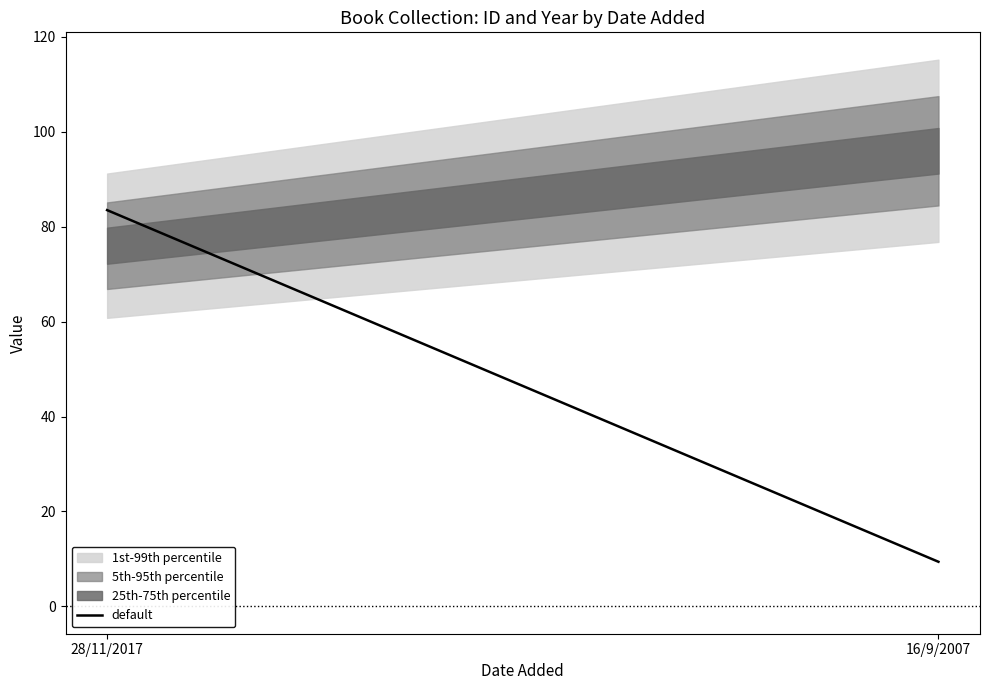

What is the change in value from 28/11/2017 to 16/9/2007?

-74.1